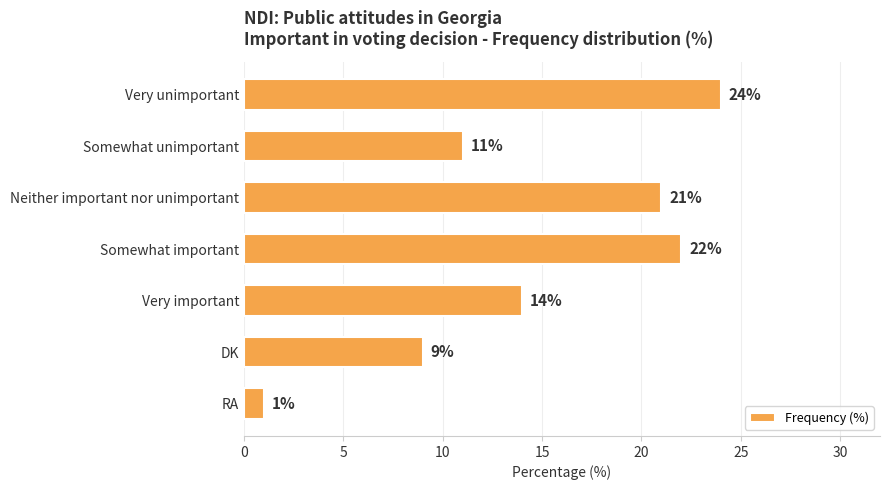

Where is the data nearest to the value 12?

Somewhat unimportant